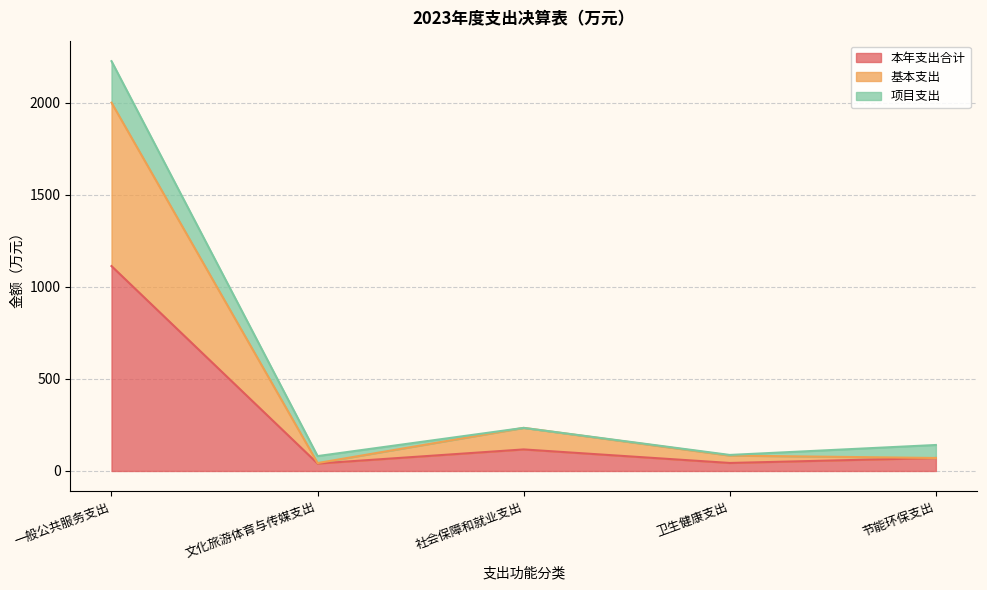

What is the value of the 本年支出合计 point at the 1st from the left?

1112.3